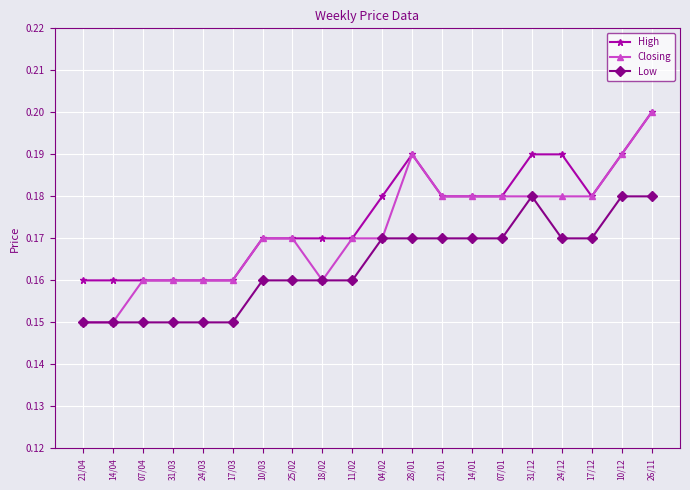

What is the label of the 4th point from the left?

31/03